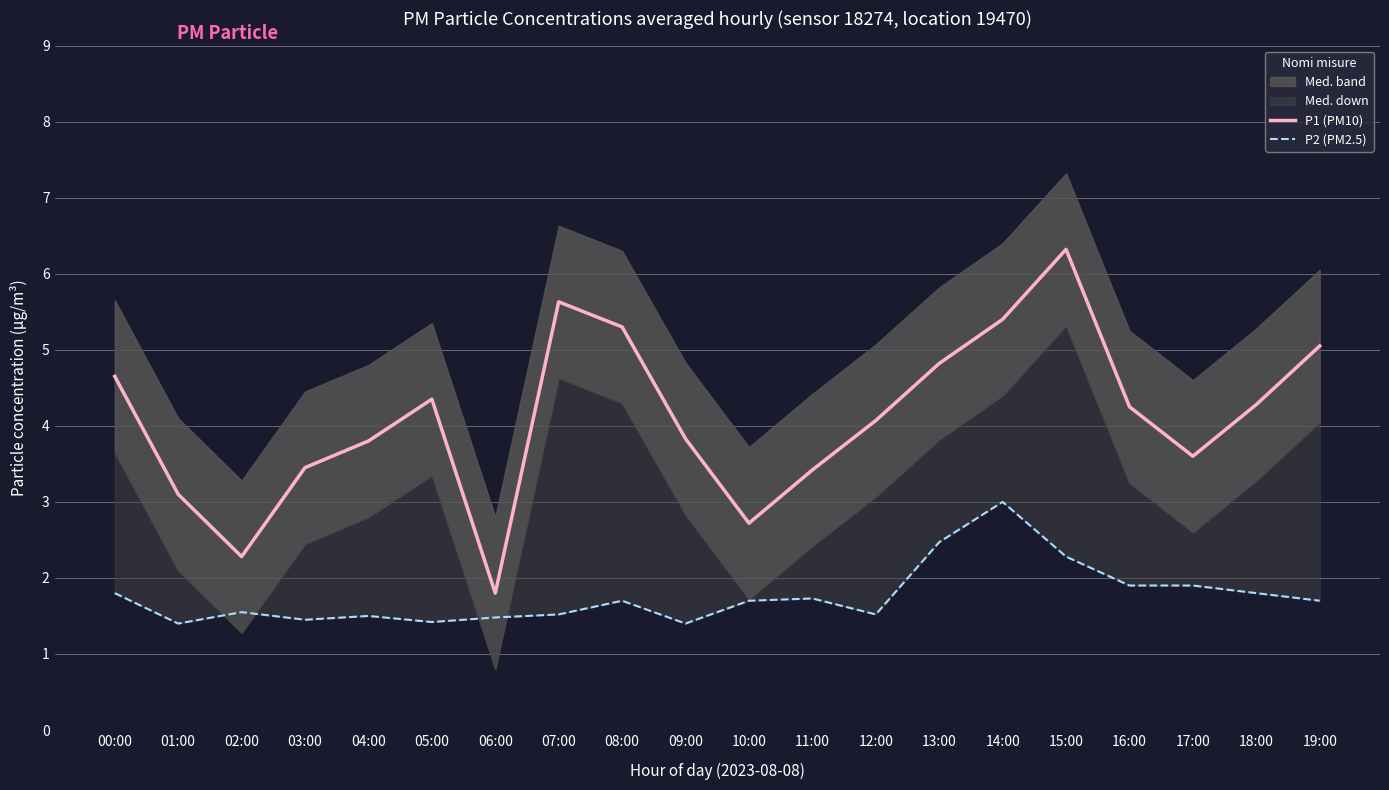

True or false: P2 (PM2.5) and P1 (PM10) intersect in this chart.

False